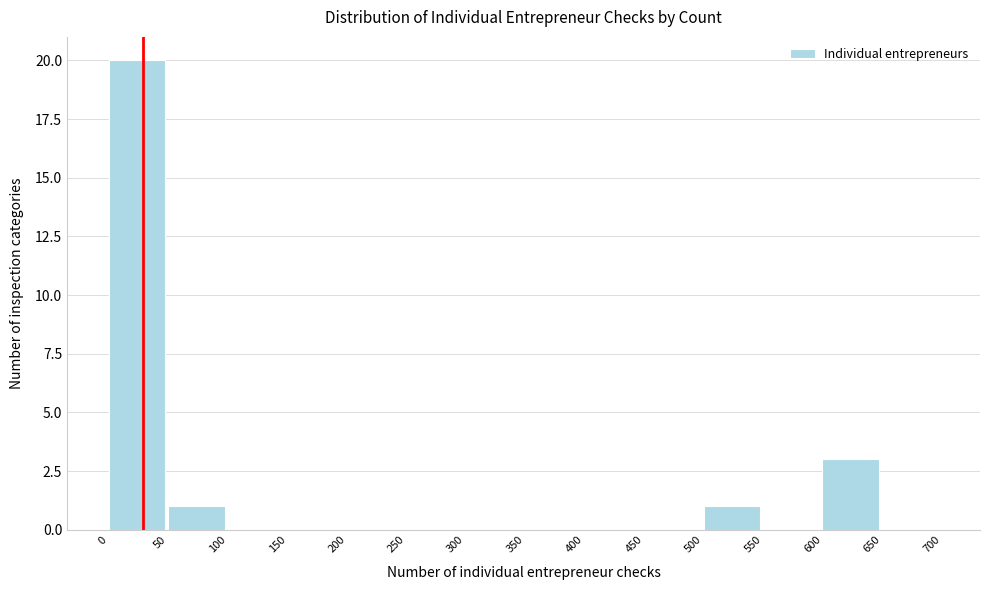

Reading left to right, list every bar in this chart as the range it spans on the x-axis followed by its height. The values are not printed on the chart, so give them approximately, as read against the axis.

0 to 50: 20
50 to 100: 1
100 to 150: 0
150 to 200: 0
200 to 250: 0
250 to 300: 0
300 to 350: 0
350 to 400: 0
400 to 450: 0
450 to 500: 0
500 to 550: 1
550 to 600: 0
600 to 650: 3
650 to 700: 0